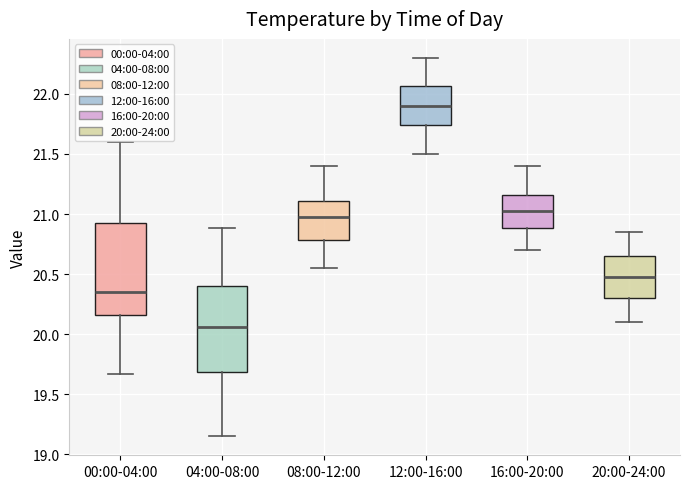

Reading left to right, transcribe this box plot: for each box, give where its median line is, the range the box spans, and where its two whiskers end, as read against the y-axis. The values are not printed on the chart, so give them approximately, as read against the axis.

00:00-04:00: median 20.35, box 20.15 to 20.95, whiskers 19.65 to 21.60
04:00-08:00: median 20.05, box 19.70 to 20.40, whiskers 19.15 to 20.90
08:00-12:00: median 21.00, box 20.80 to 21.10, whiskers 20.55 to 21.40
12:00-16:00: median 21.90, box 21.75 to 22.05, whiskers 21.50 to 22.30
16:00-20:00: median 21.05, box 20.90 to 21.15, whiskers 20.70 to 21.40
20:00-24:00: median 20.50, box 20.30 to 20.65, whiskers 20.10 to 20.85